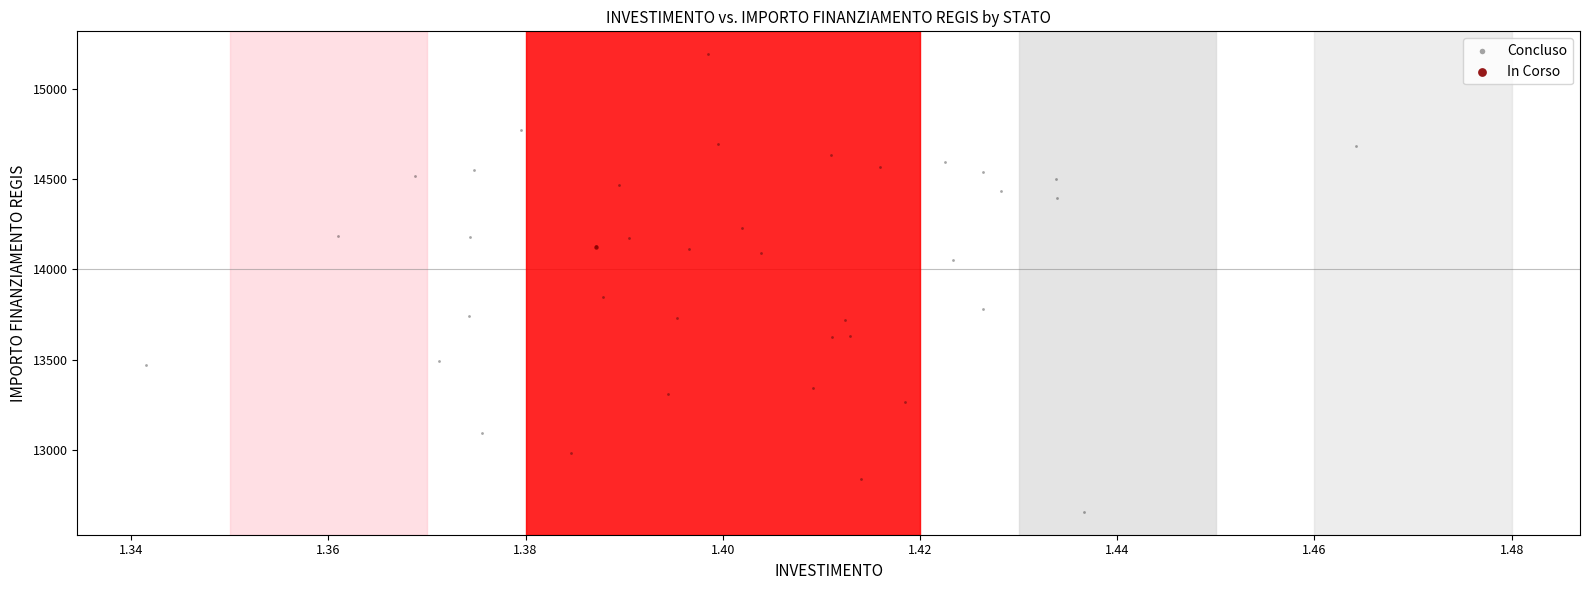

What are all the series names shown in the legend?

Concluso, In Corso